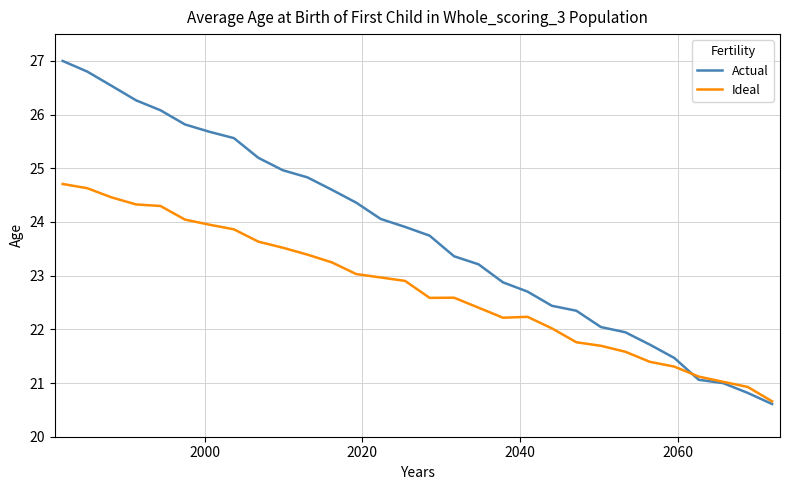

Which series has the largest total across all categories?

Actual